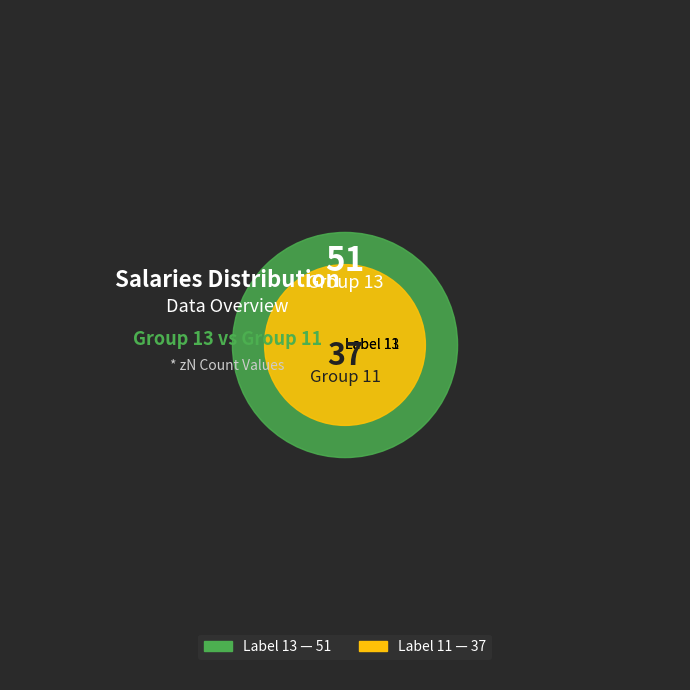

What is the majority slice?

13